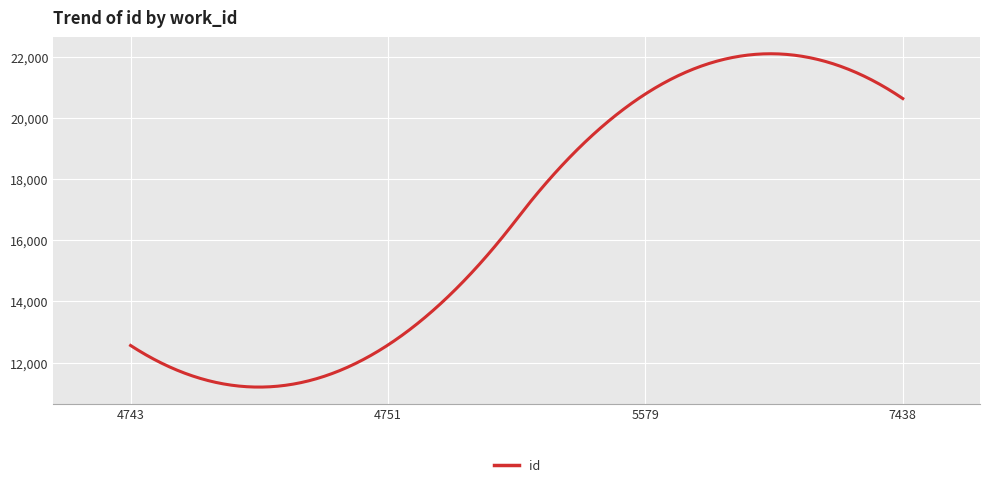

What is the average value?

16655.2